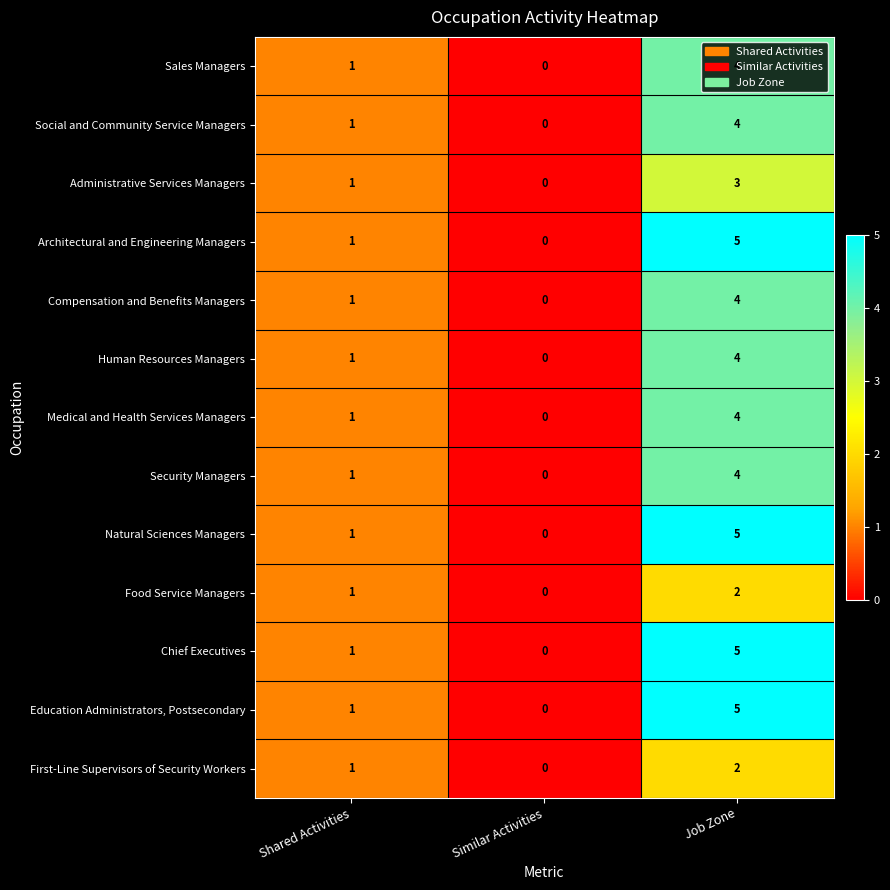

How many values in the Architectural and Engineering Managers series are below 1?

1